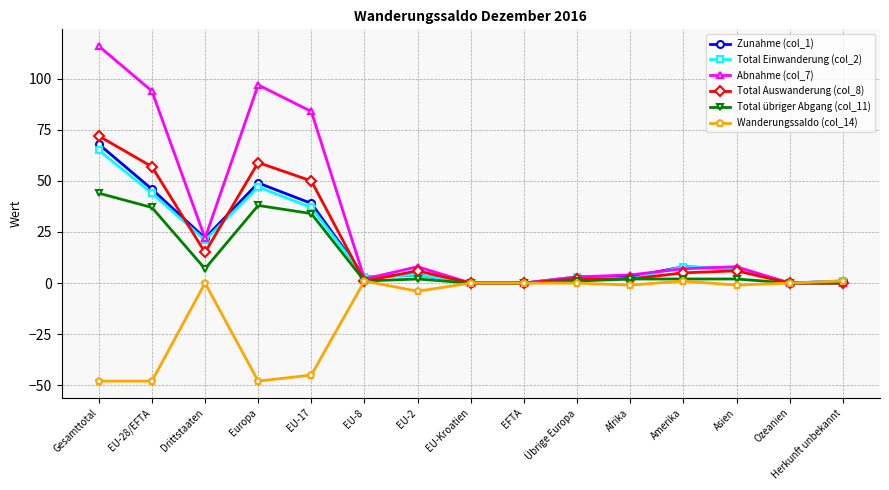

How many distinct data groups are displayed?

6